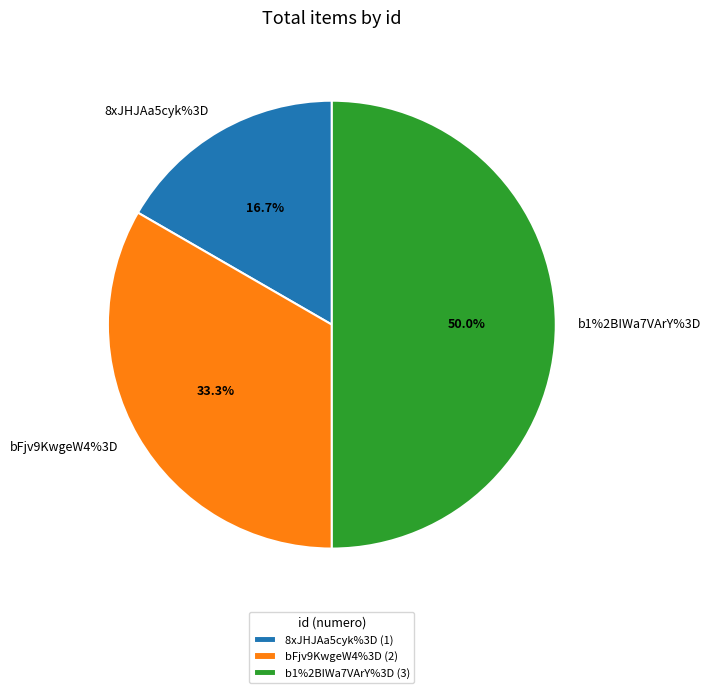

Does 8xJHJAa5cyk%3D account for over 50% of the chart?

No